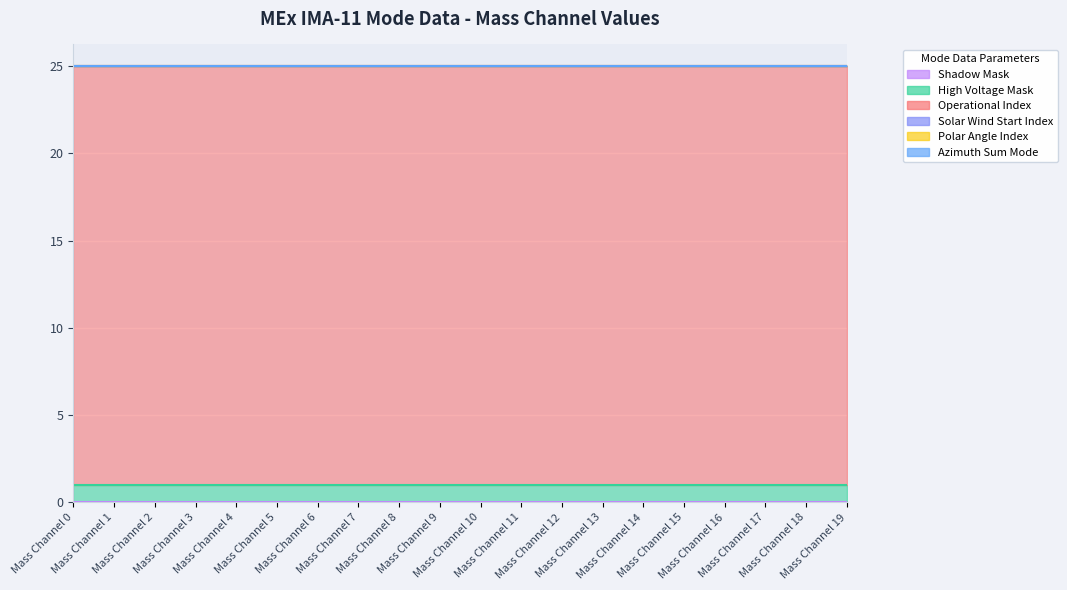

Which label corresponds to the largest value in the chart?

Mass Channel 0